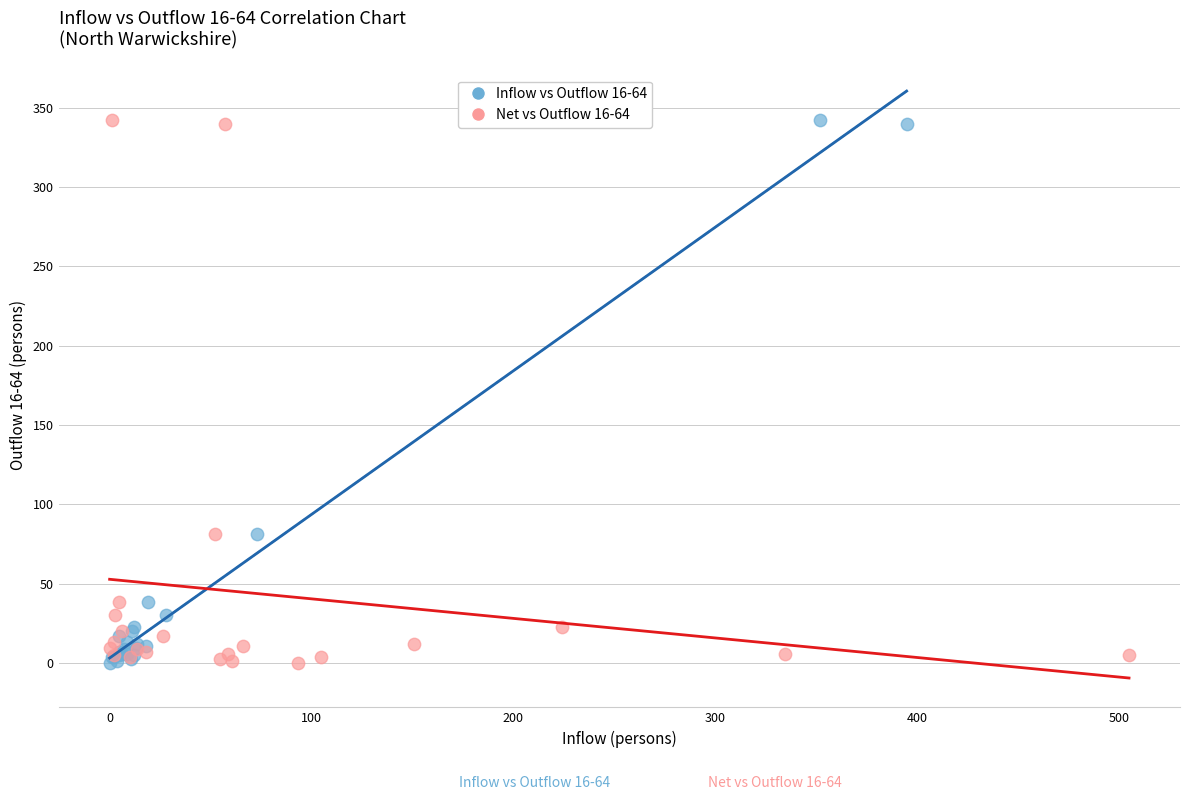

What are all the series names shown in the legend?

Inflow vs Outflow 16-64, Net vs Outflow 16-64